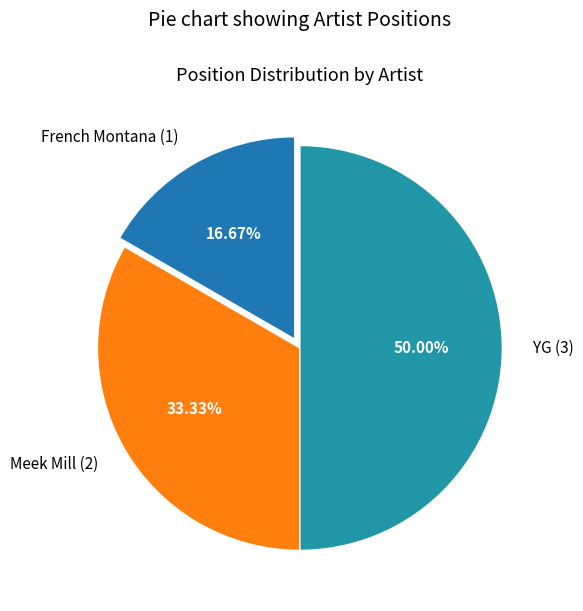

Rank the categories by value from lowest to highest.

French Montana, Meek Mill, YG